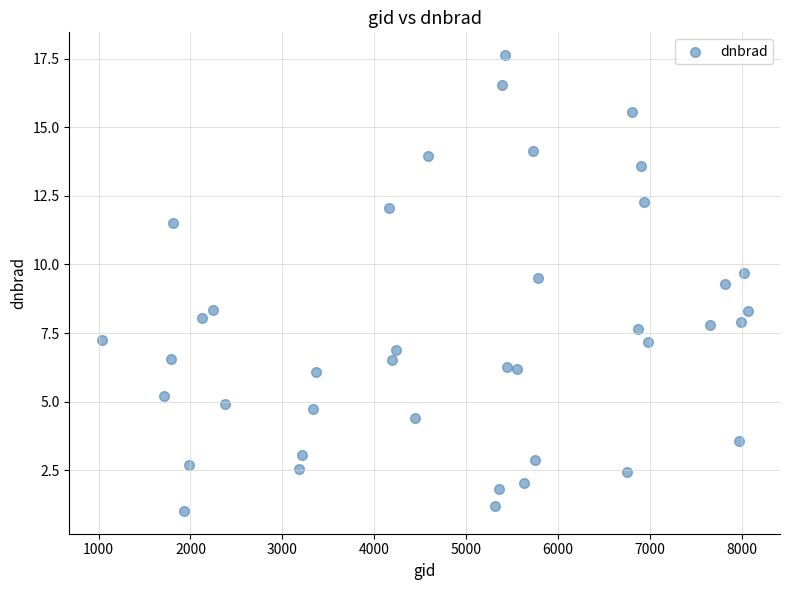

What is the range of Y values (max minus min)?

16.6